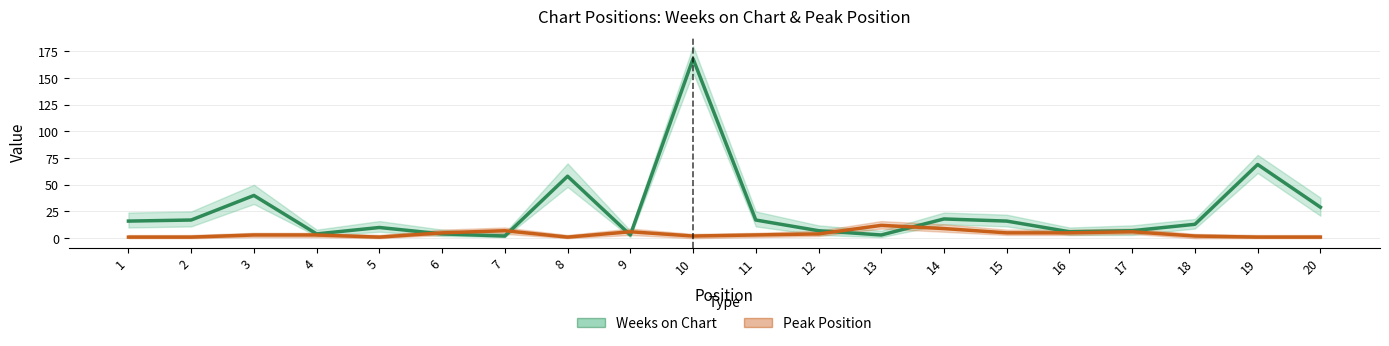

At which category is the sum across all series the highest?

10